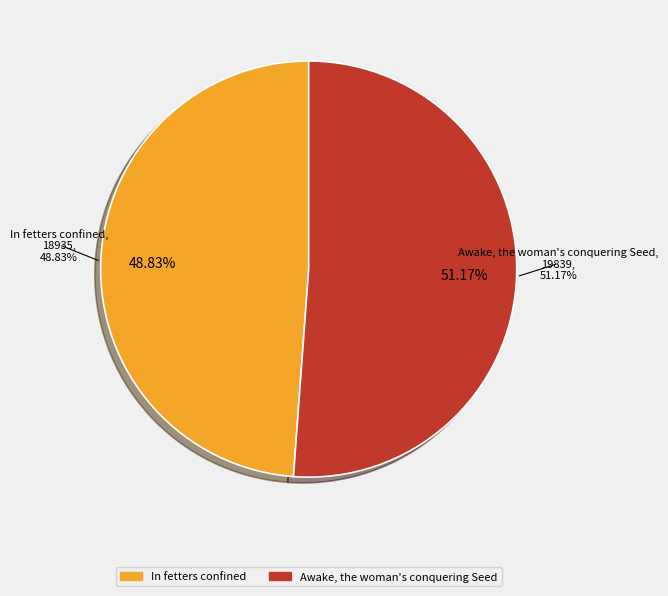

Does Awake, the woman's conquering Seed account for over 50% of the chart?

Yes